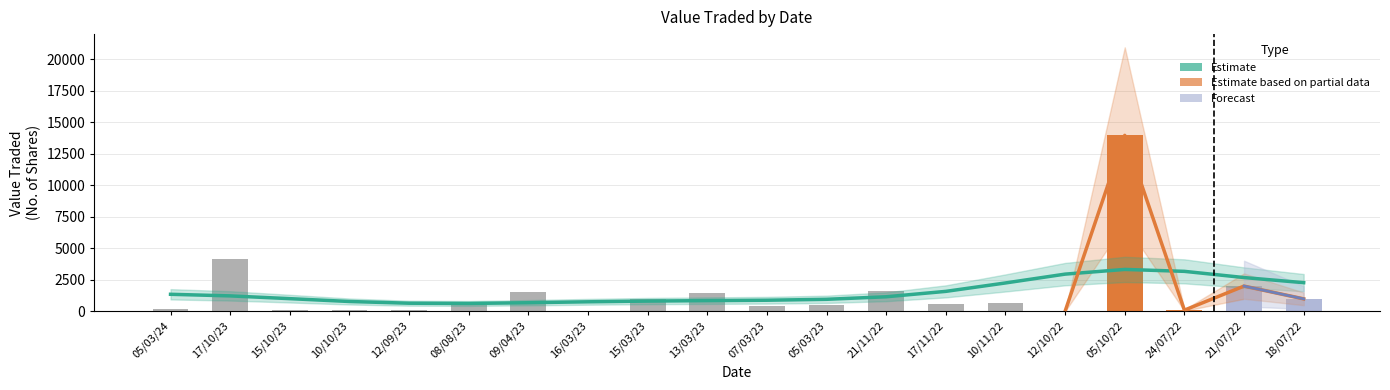

How many categories are shown in the chart?

20